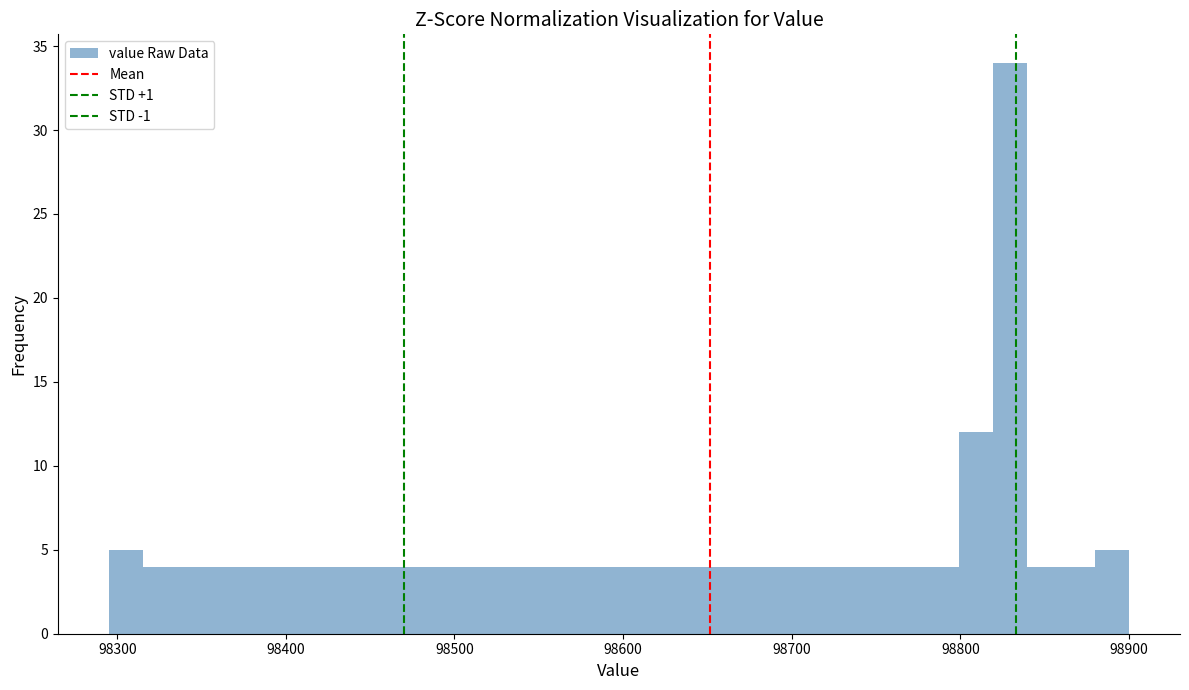

Read against the x-axis, roughly where is the centre of the tallest bar?

98830